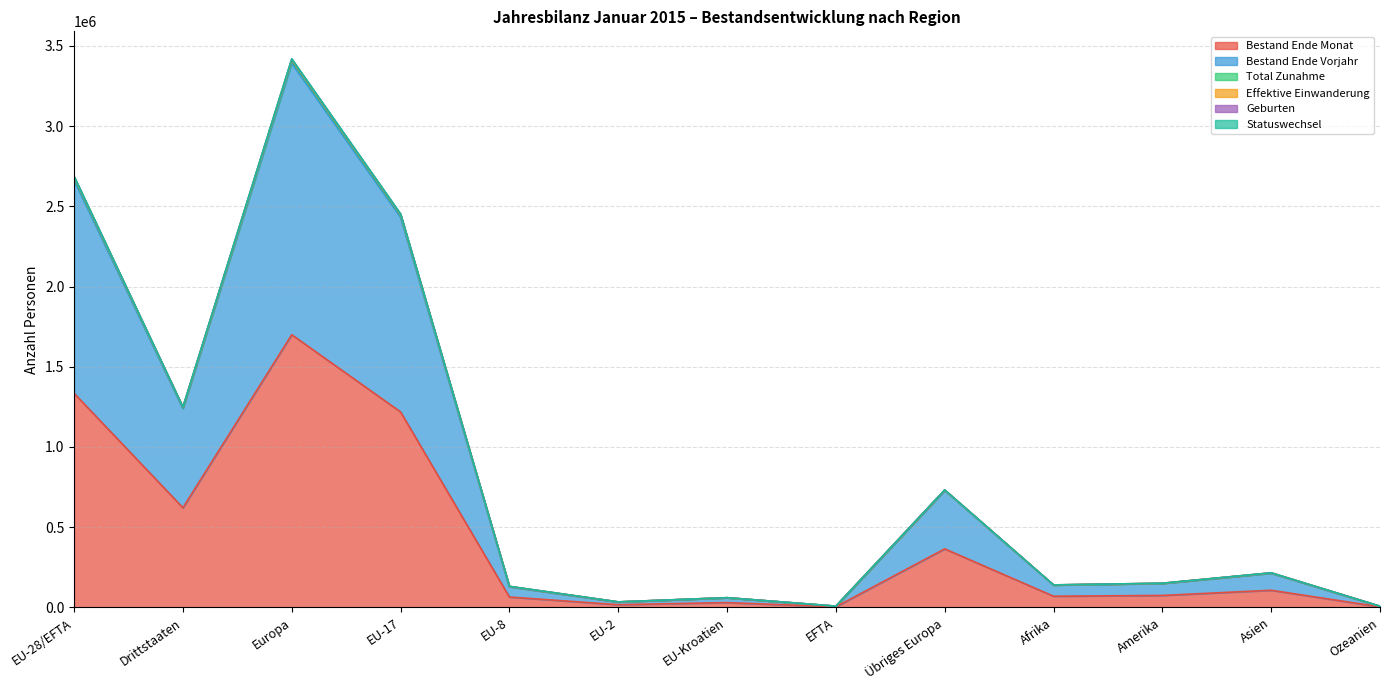

Which category has the highest value in the Bestand Ende Monat series?

Europa